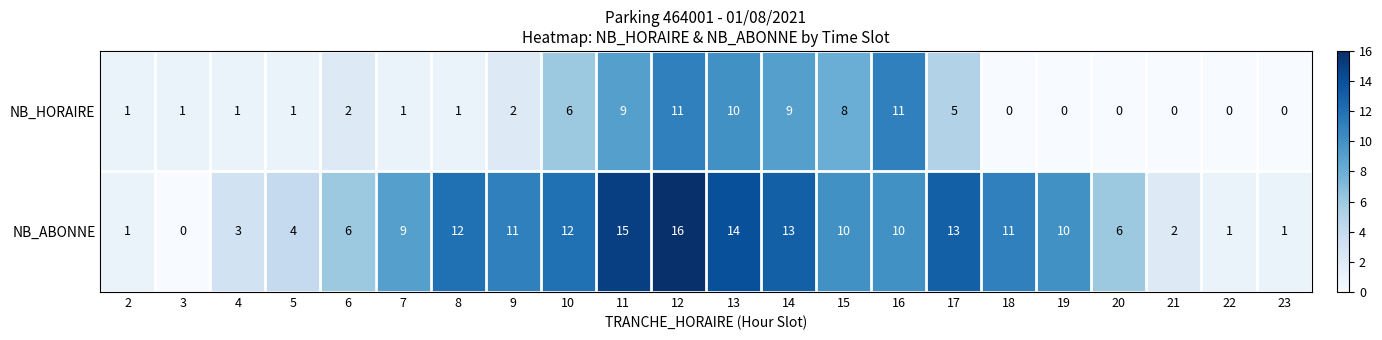

True or false: NB_ABONNE has a value of 6 at 20.

True